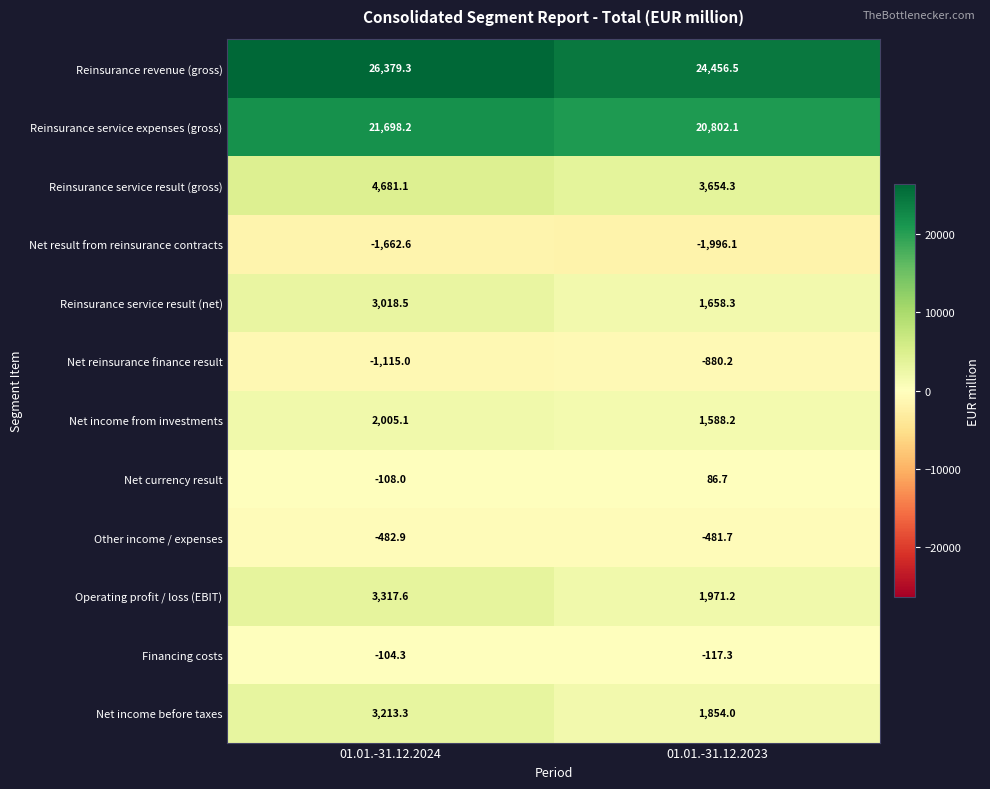

Which series has the largest range (max minus min)?

Reinsurance revenue (gross)